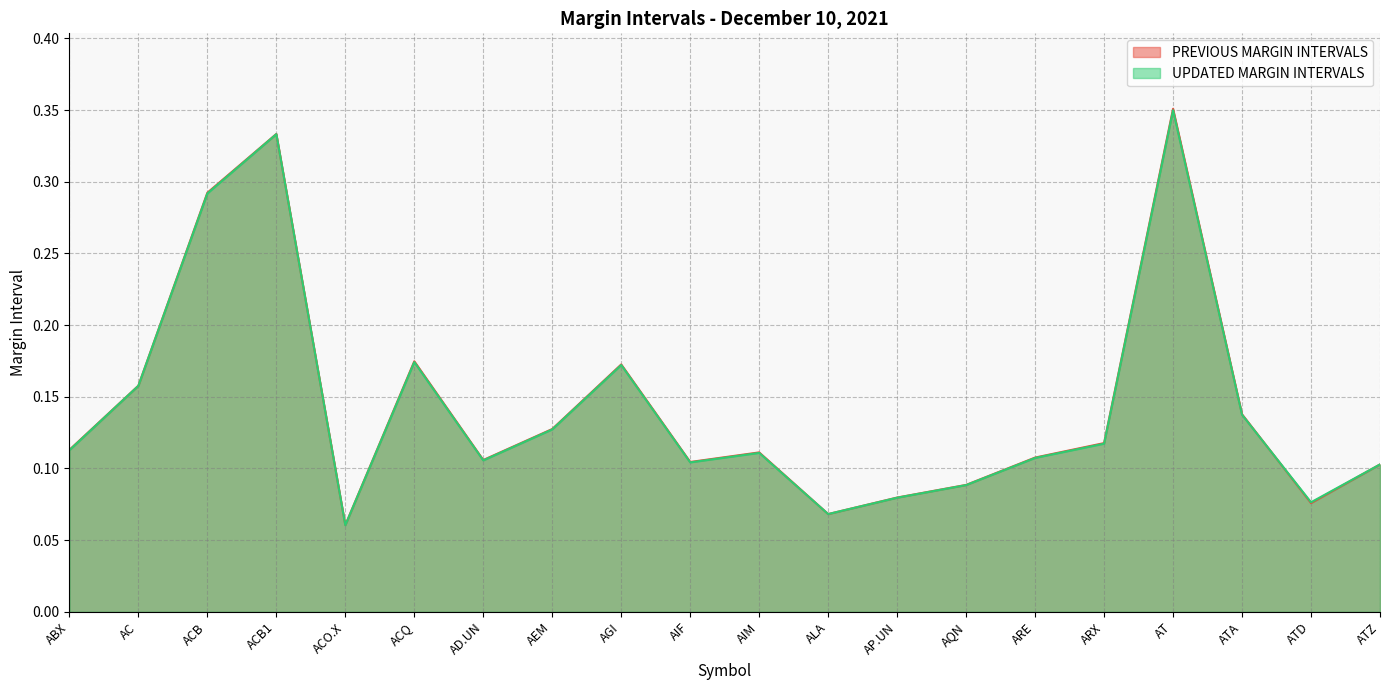

How many interior local peaks does the PREVIOUS MARGIN INTERVALS series have?

5